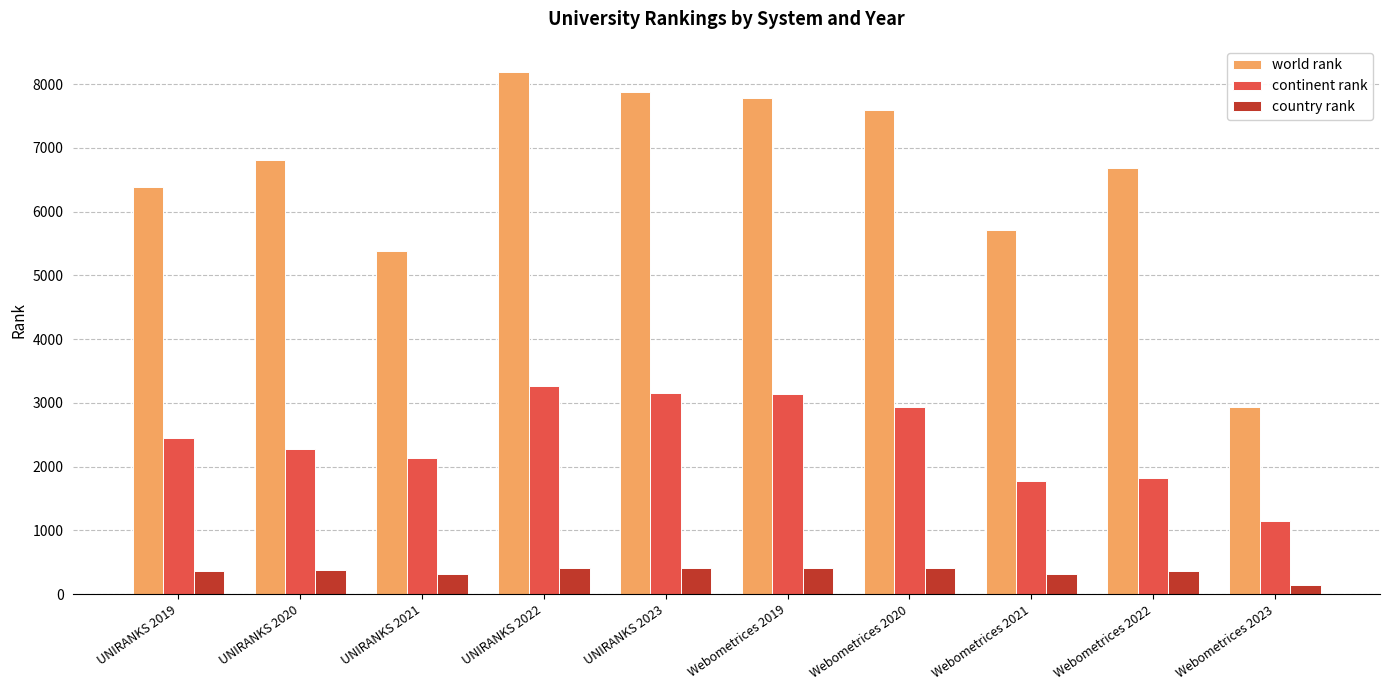

Rank the series by their average value, from highest to lowest.

world rank, continent rank, country rank